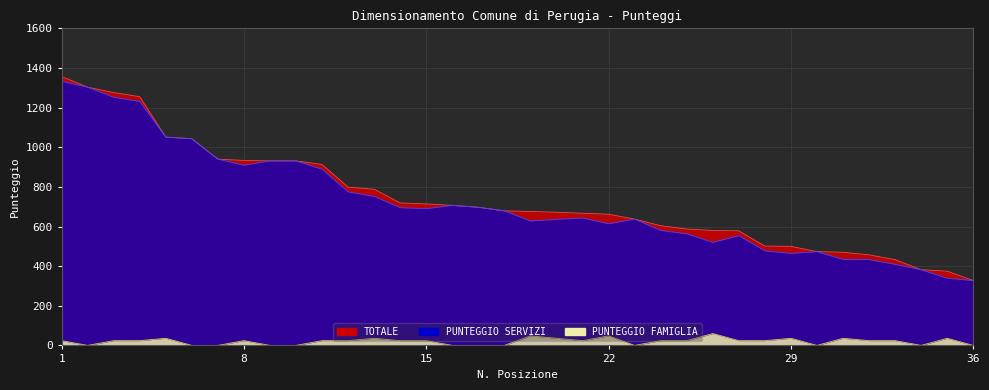

How many data points does each series have?

36